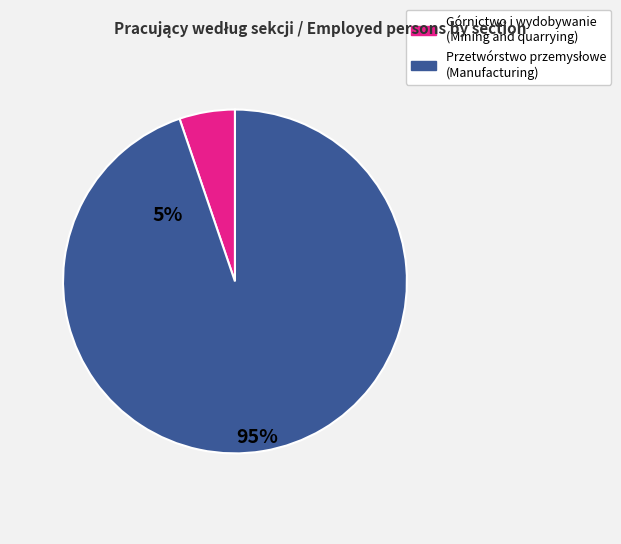

The Górnictwo i wydobywanie (Mining and quarrying) slice represents 5% of the pie. True or false?

True